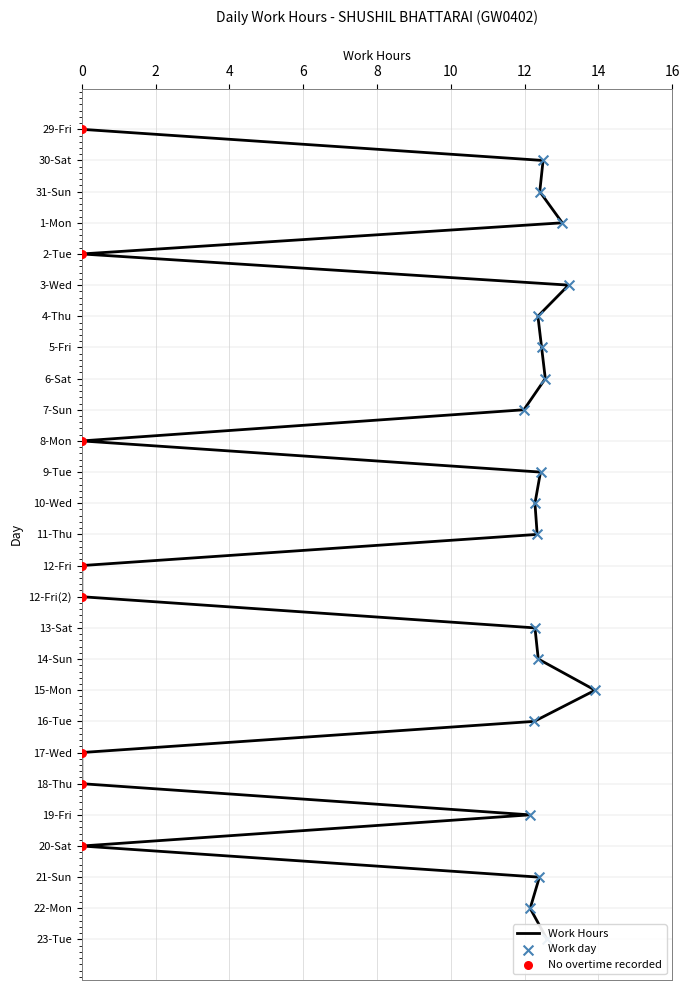

Which has a higher value, 8-Mon or 10-Wed?

10-Wed